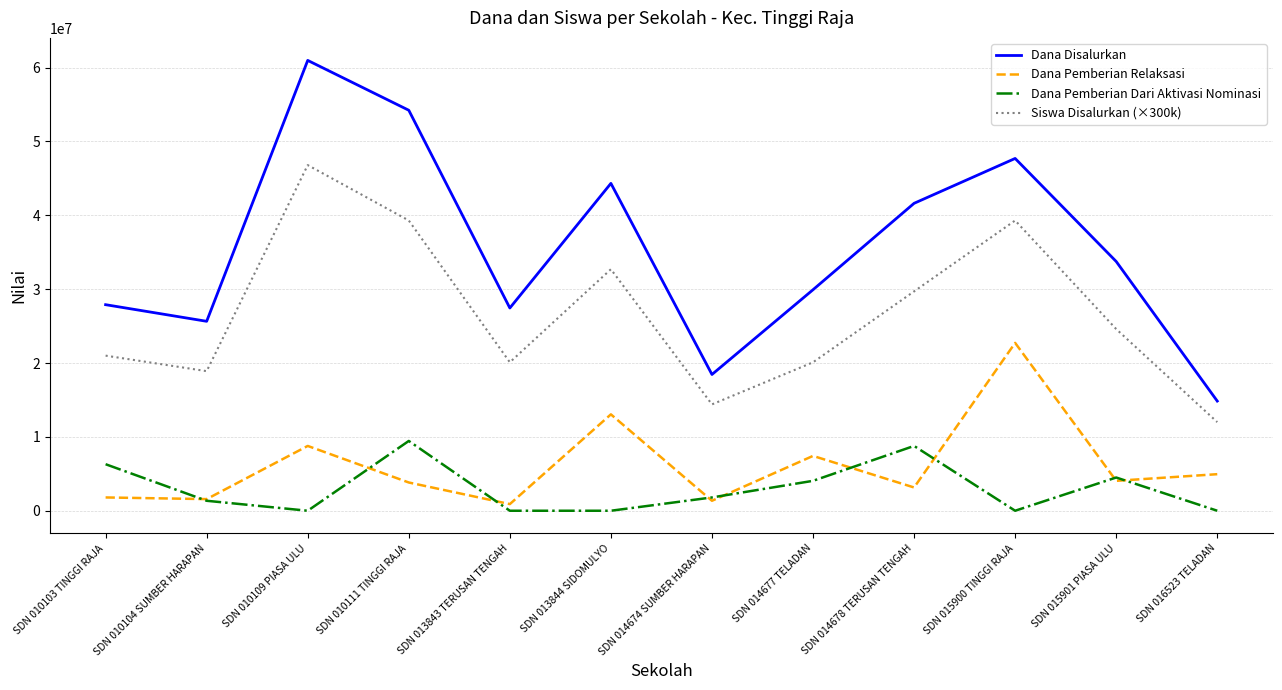

Rank the series by their maximum value, from highest to lowest.

Dana Disalurkan, Siswa Disalurkan (×300k), Dana Pemberian Relaksasi, Dana Pemberian Dari Aktivasi Nominasi